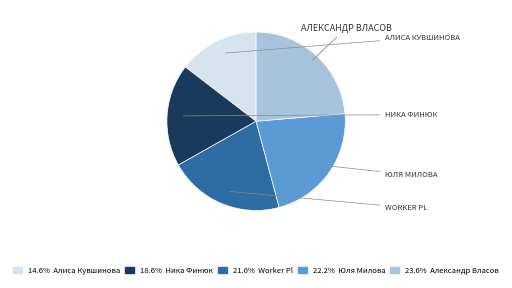

Does any single category account for the majority?

No